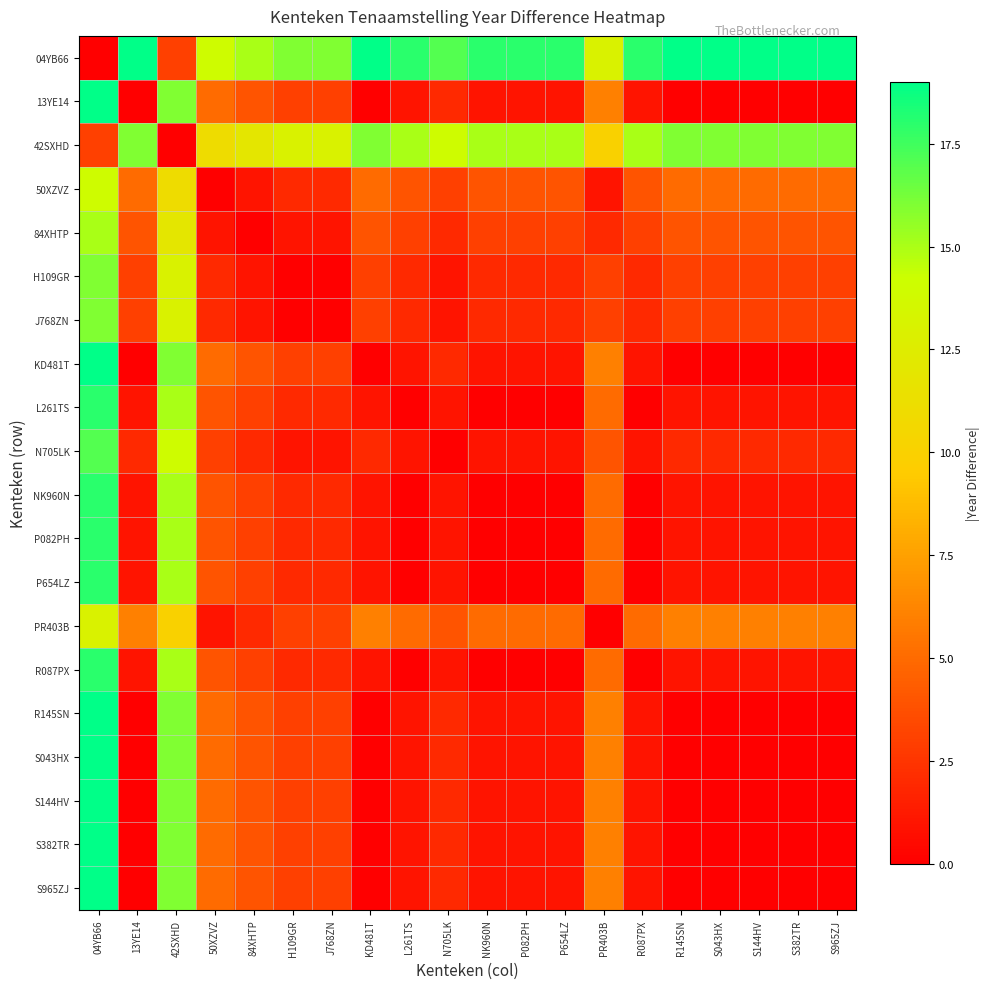

What is the total value across all series at S382TR?

63